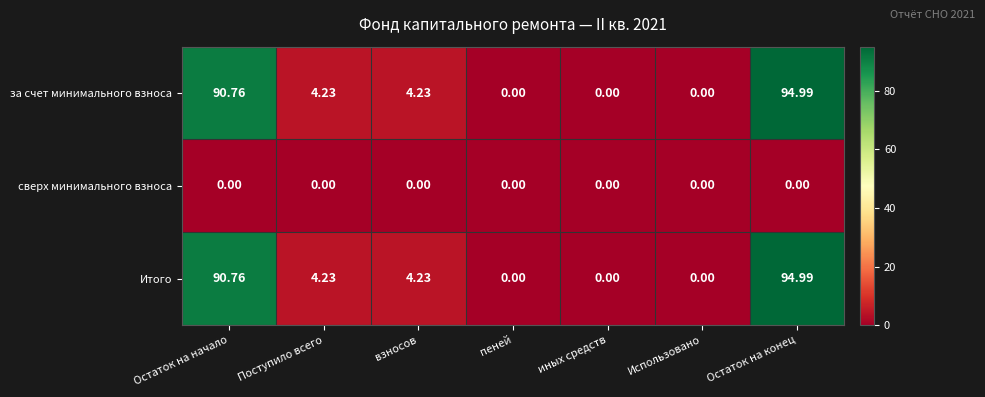

Is the value of сверх минимального взноса at взносов greater than the value of Итого at взносов?

No